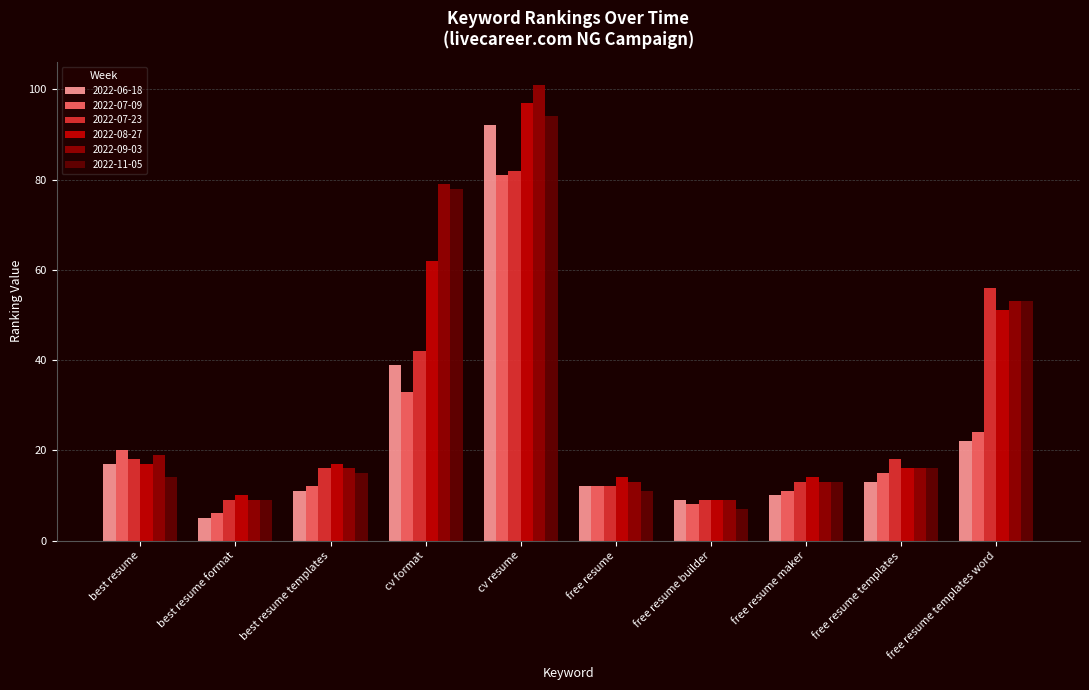

Does the chart contain stacked bars?

No